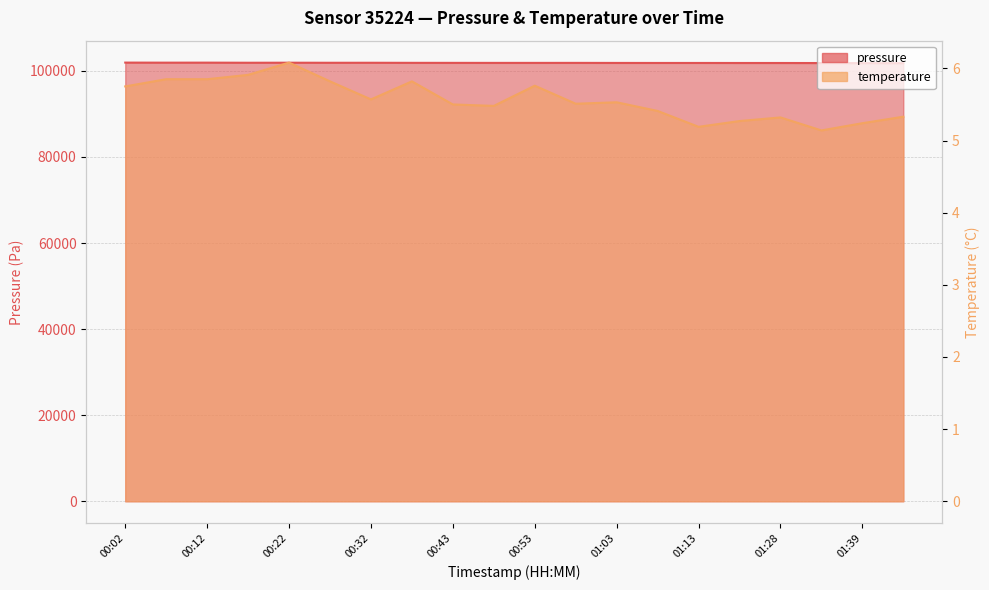

Which category has the lowest value in the temperature series?

01:33